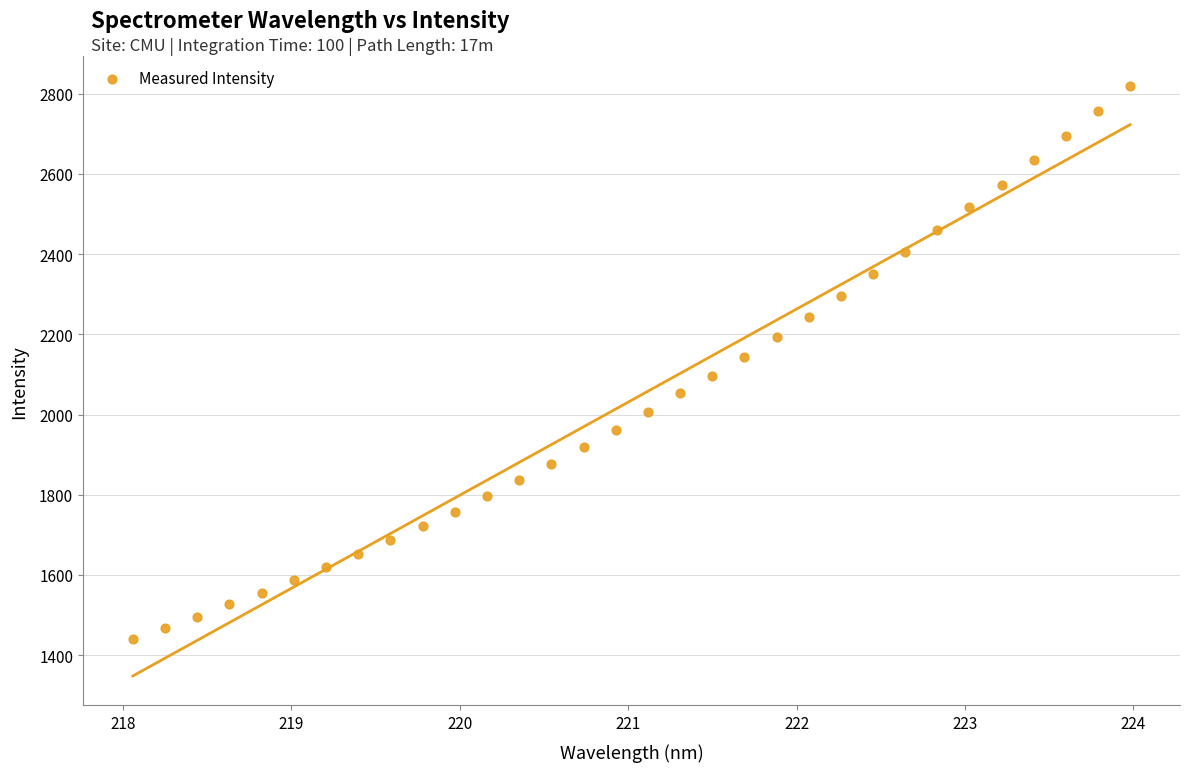

What is the range of X values (max minus min)?

5.9